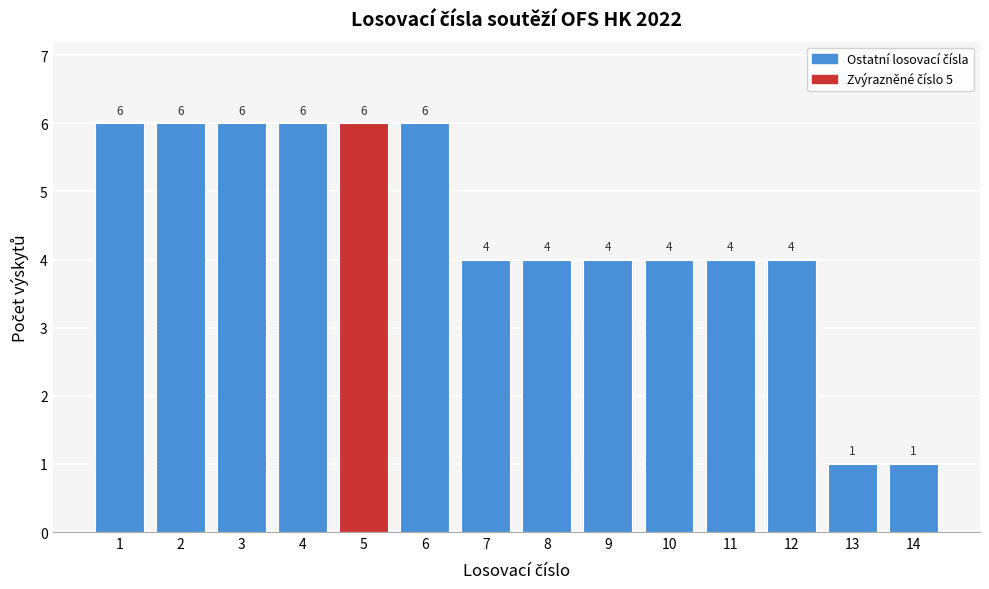

Reading right to left, what are all the values shown in this chart?

1	1	4	4	4	4	4	4	6	6	6	6	6	6